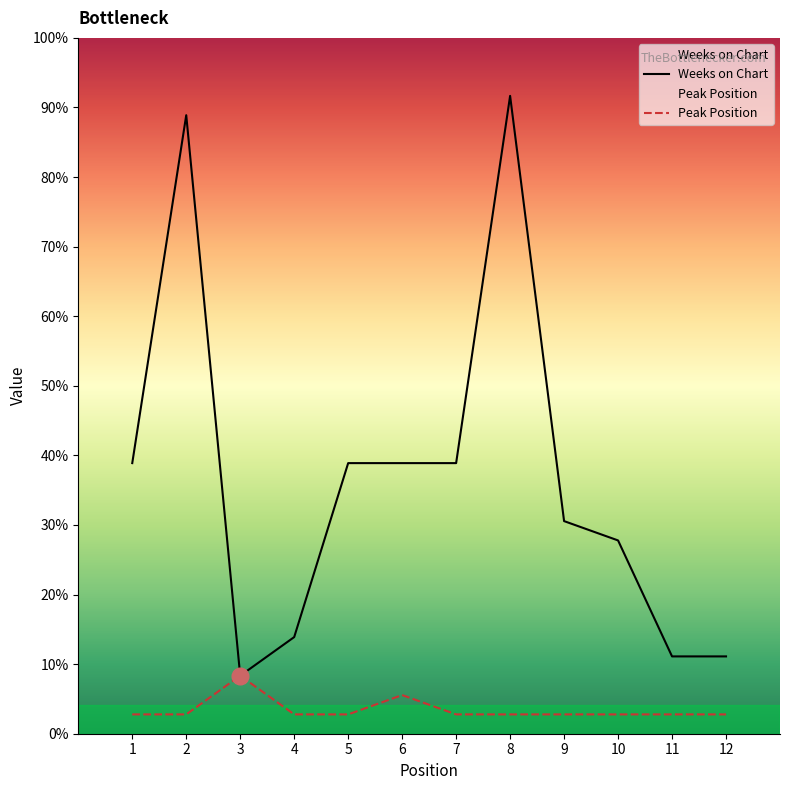

At 10, list the series in order from smallest to largest.

Peak Position, Weeks on Chart